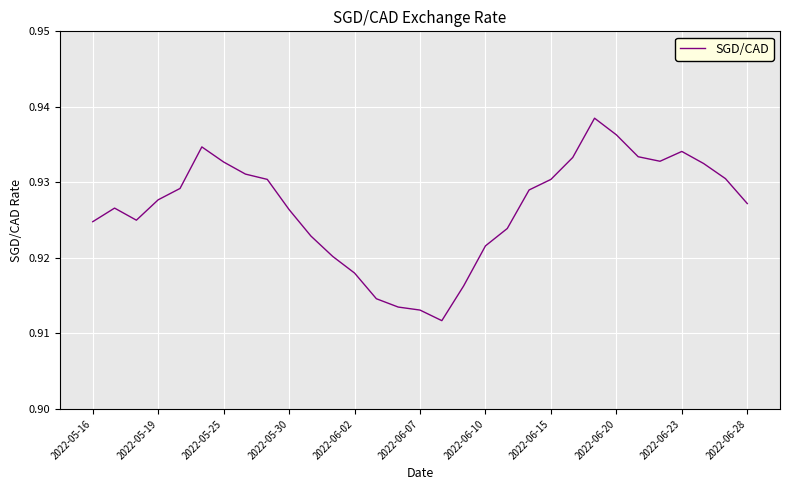

Between 2022-05-30 and 2022-06-15, which is larger?

2022-06-15